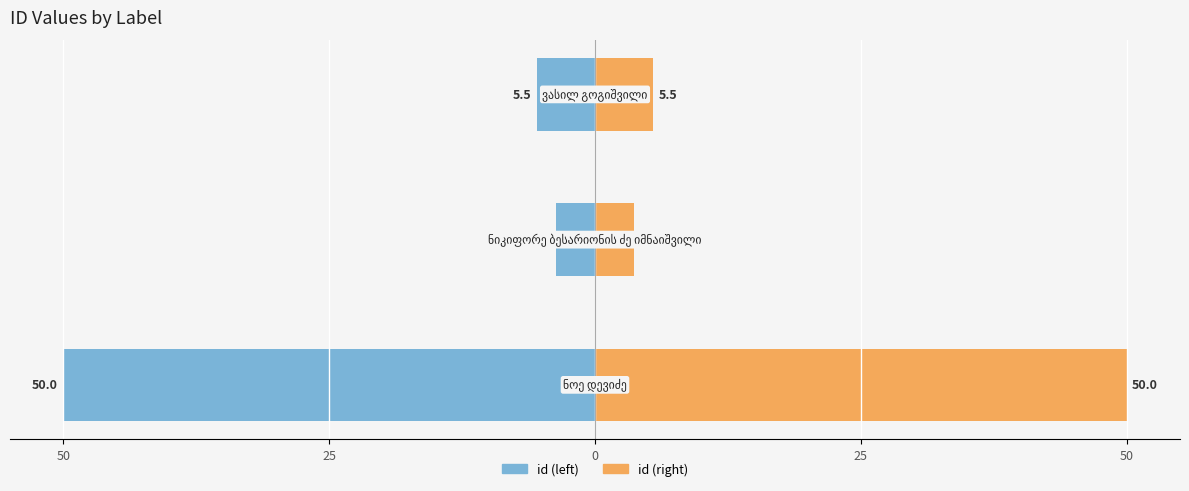

What is the highest value of the id (right) series?

50.0